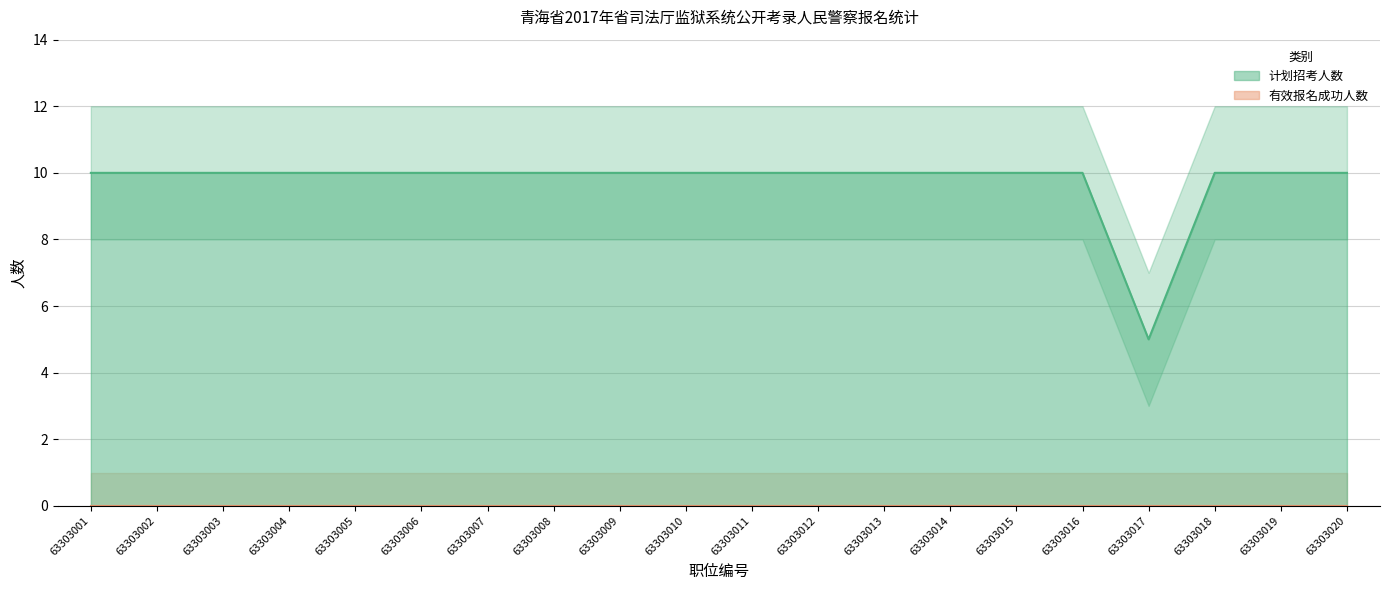

What is the minimum value shown in the chart?

5